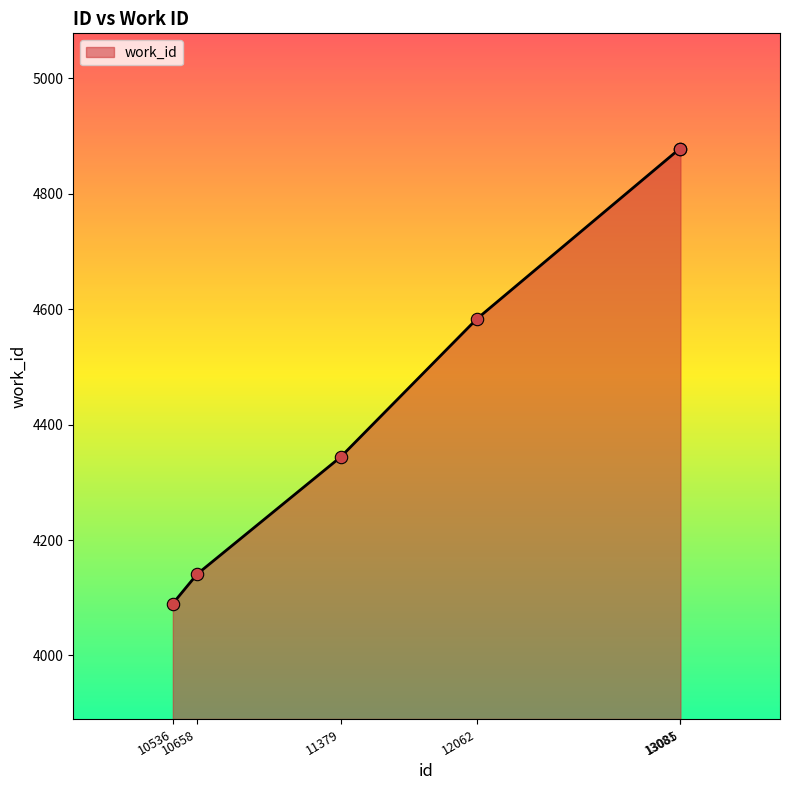

What is the change in value from 10658 to 12062?

+442